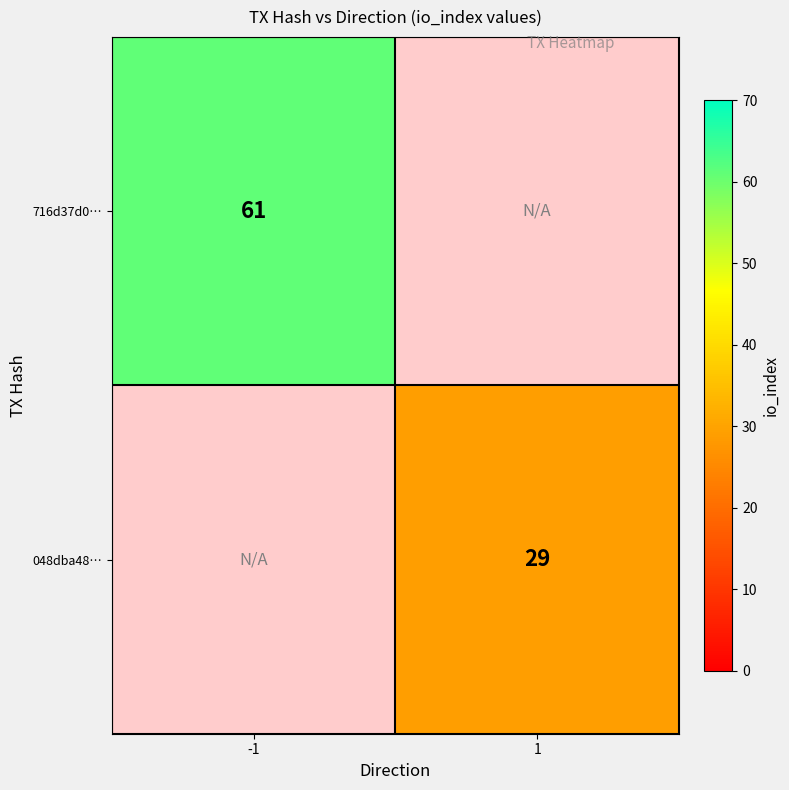

The value of 716d37d0… at -1 is 39. True or false?

False